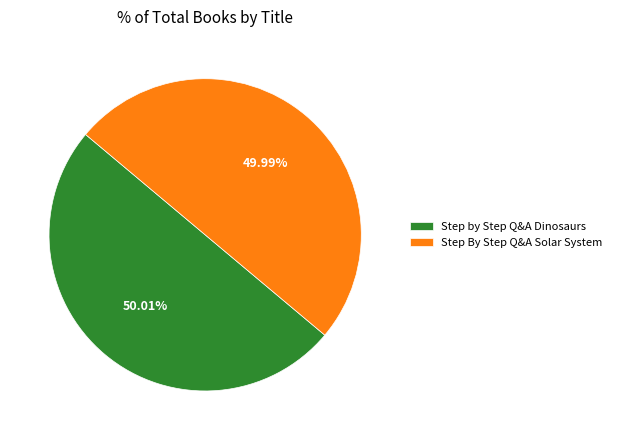

To the nearest percent, what is the combined percentage of Step By Step Q&A Solar System and Step by Step Q&A Dinosaurs?

100%